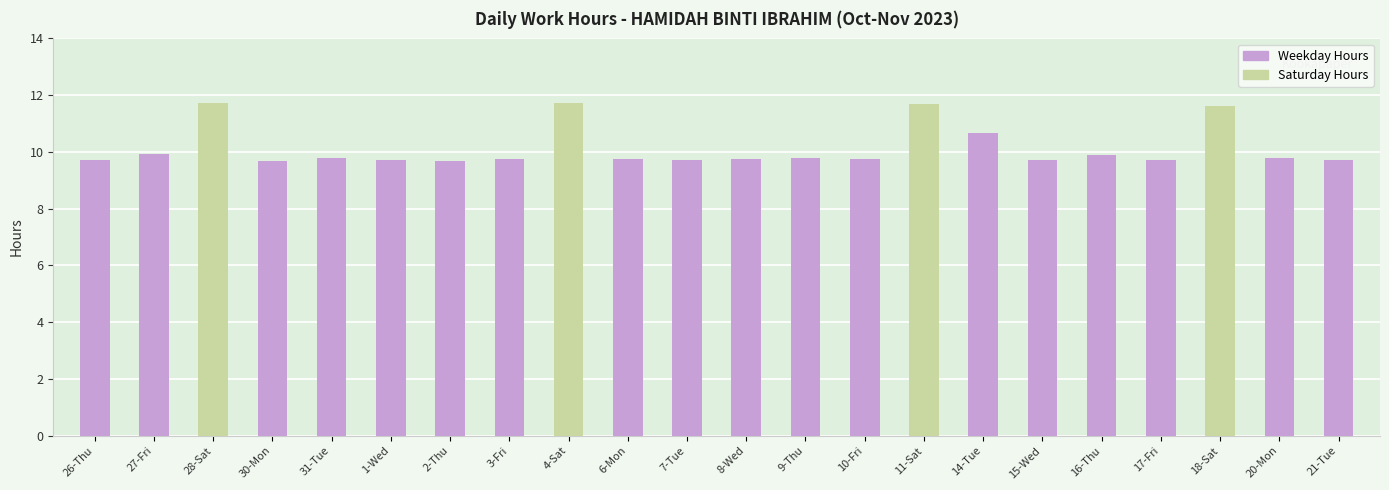

What is the greatest value displayed?

11.7